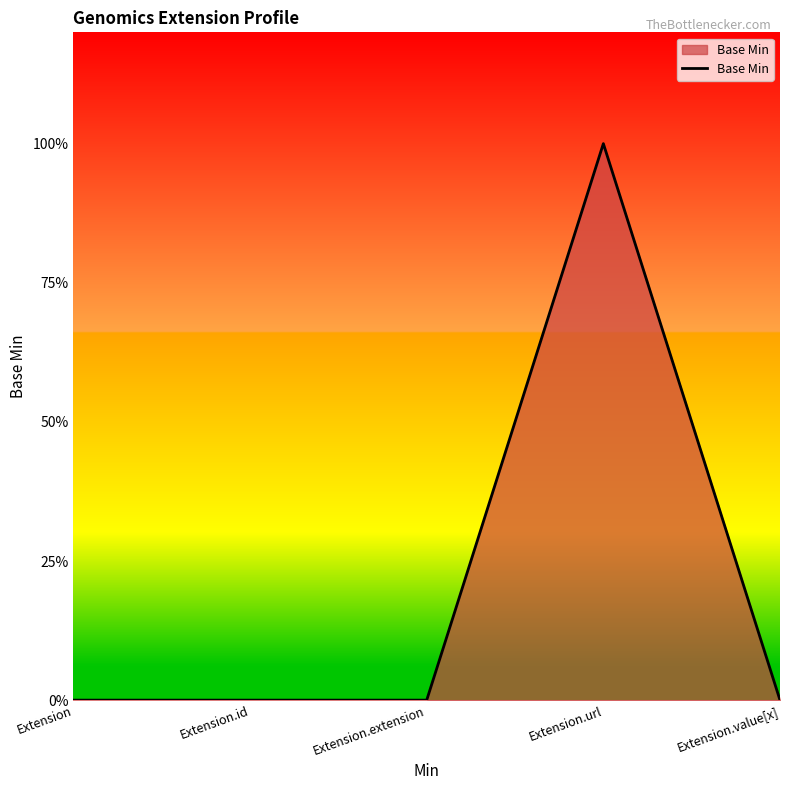

At which category does the chart reach its minimum across all series?

Extension